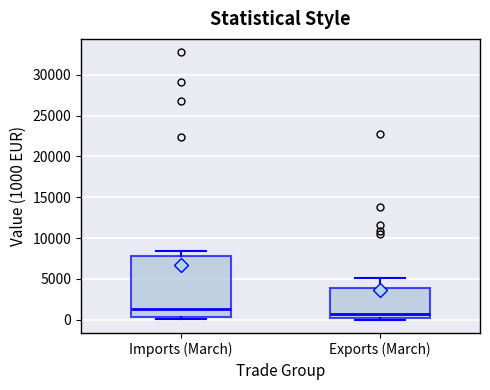

Where does the upper whisker of the box for Imports (March) end on the y-axis? The values are not printed on the chart, so give them approximately, as read against the axis.

8500